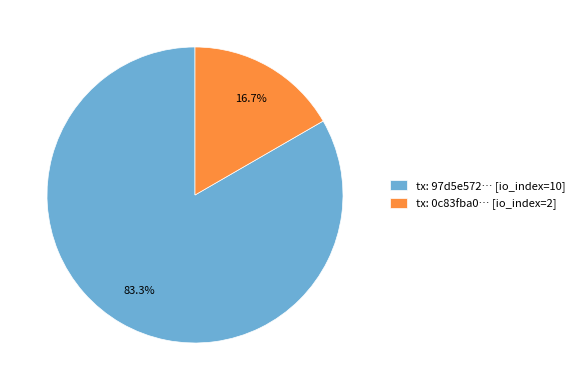

What is the majority slice?

tx: 97d5e572… [io_index=10]